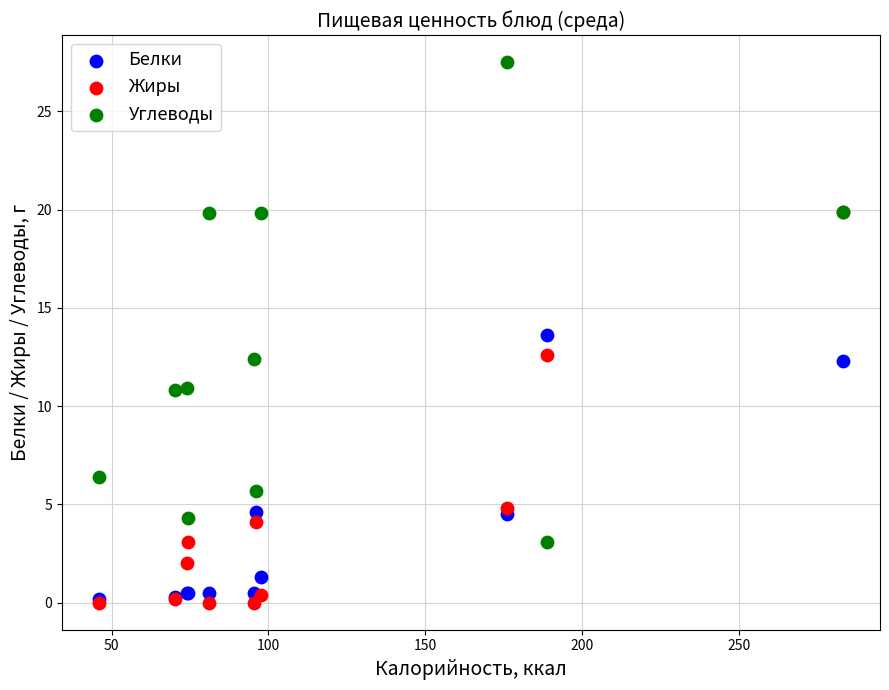

Which series has the largest Y range (max minus min)?

Углеводы